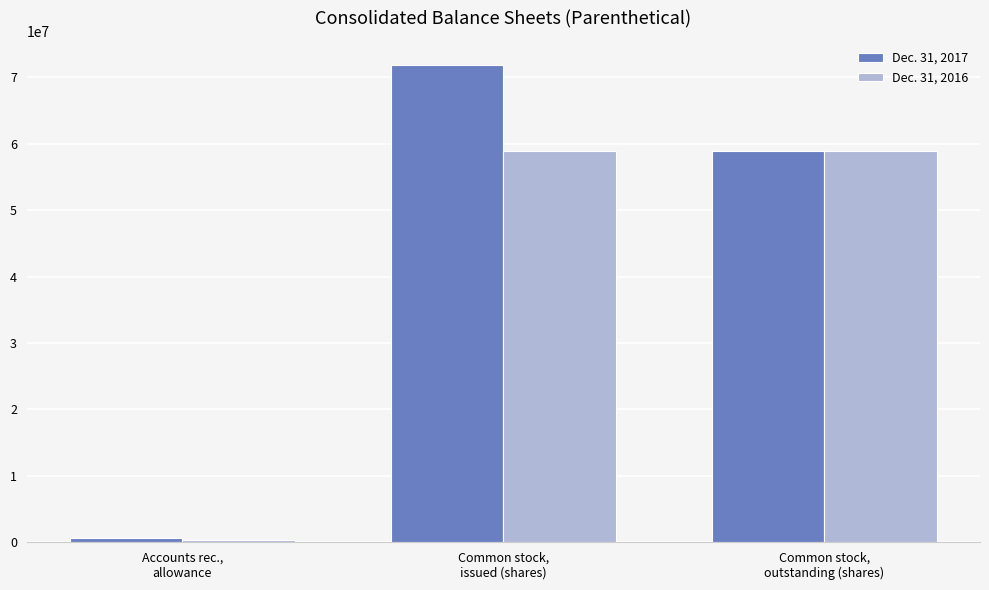

How many categories are shown in the chart?

3